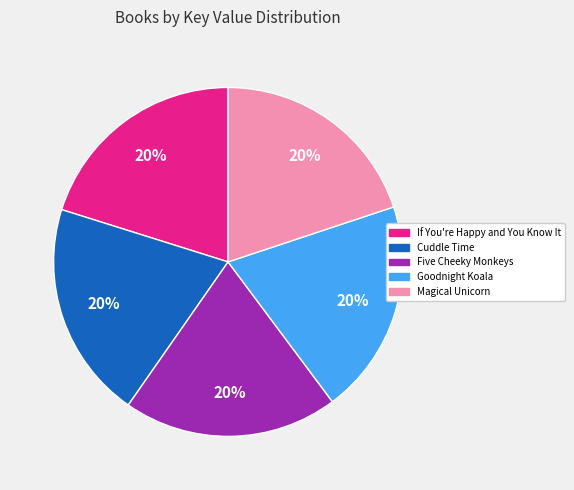

To the nearest percent, what is the combined percentage of Goodnight Koala and Magical Unicorn?

40%